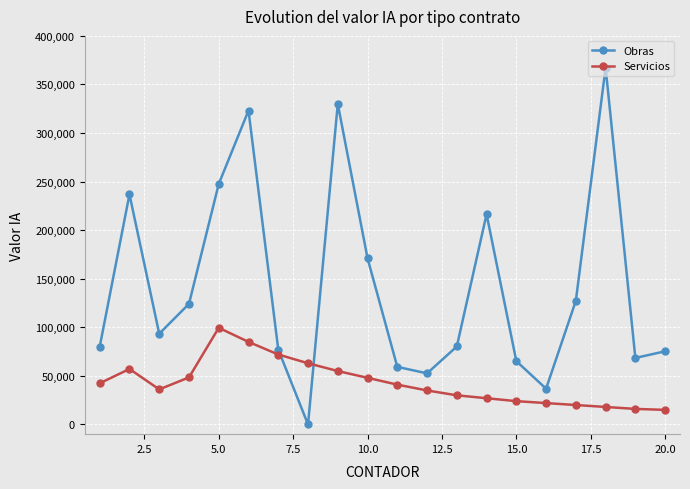

What is the maximum value shown in the chart?

367290.0